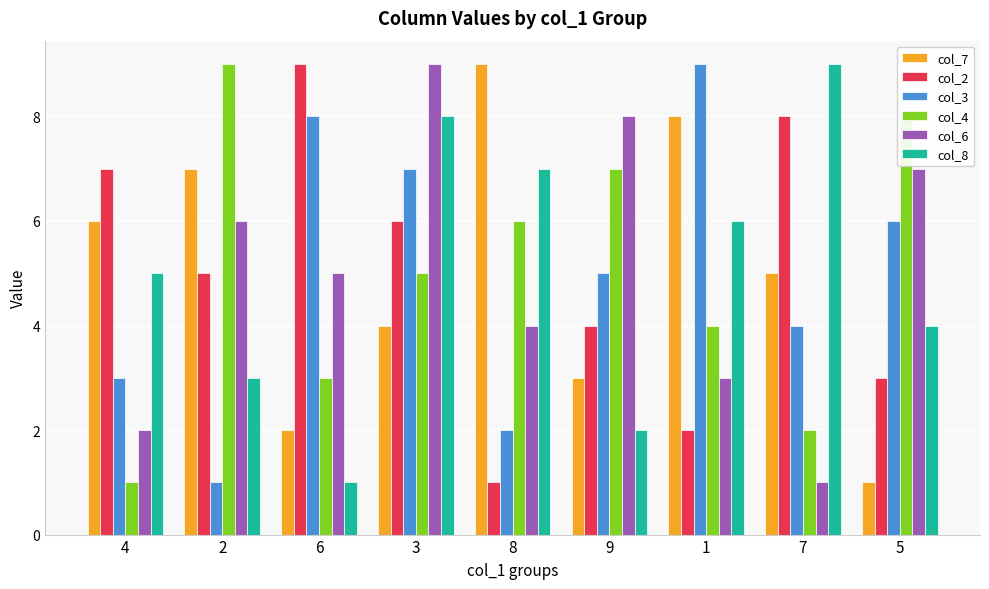

Reading left to right, transcribe all the data shown in this chart.

col_7: 6	7	2	4	9	3	8	5	1
col_2: 7	5	9	6	1	4	2	8	3
col_3: 3	1	8	7	2	5	9	4	6
col_4: 1	9	3	5	6	7	4	2	8
col_6: 2	6	5	9	4	8	3	1	7
col_8: 5	3	1	8	7	2	6	9	4